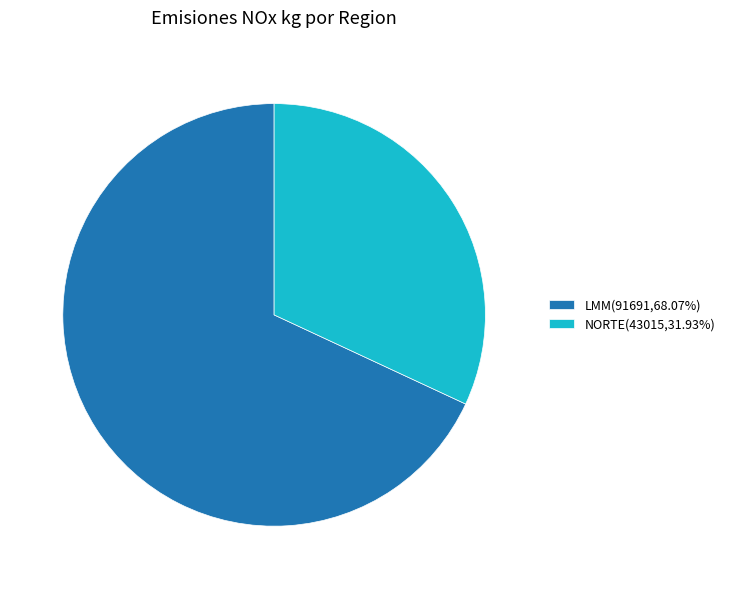

The LMM slice represents 68% of the pie. True or false?

True